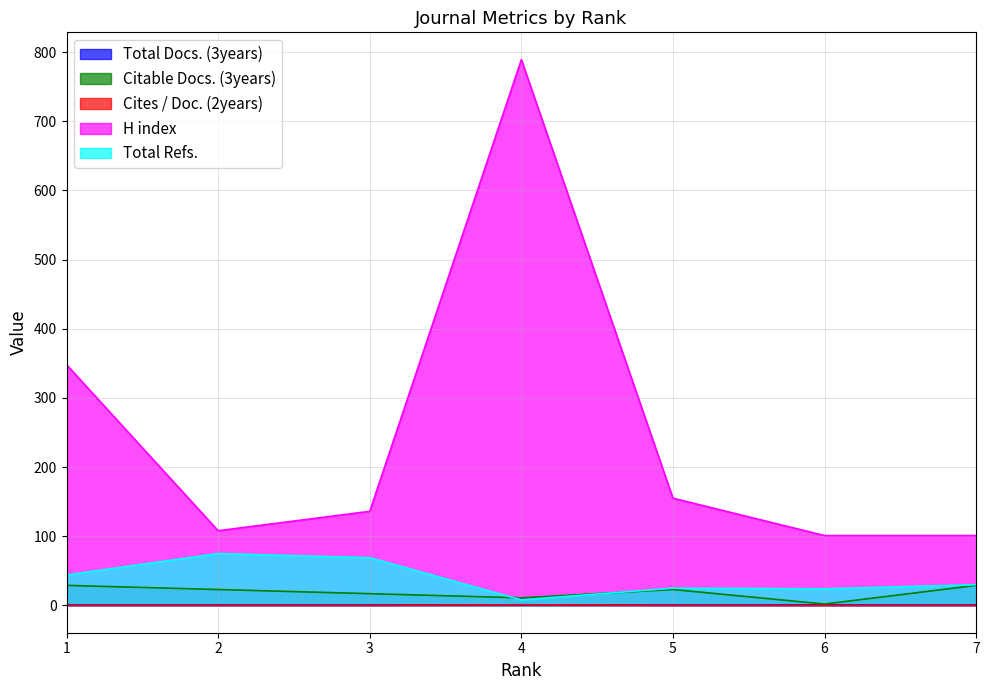

What is the maximum value shown in the chart?

789